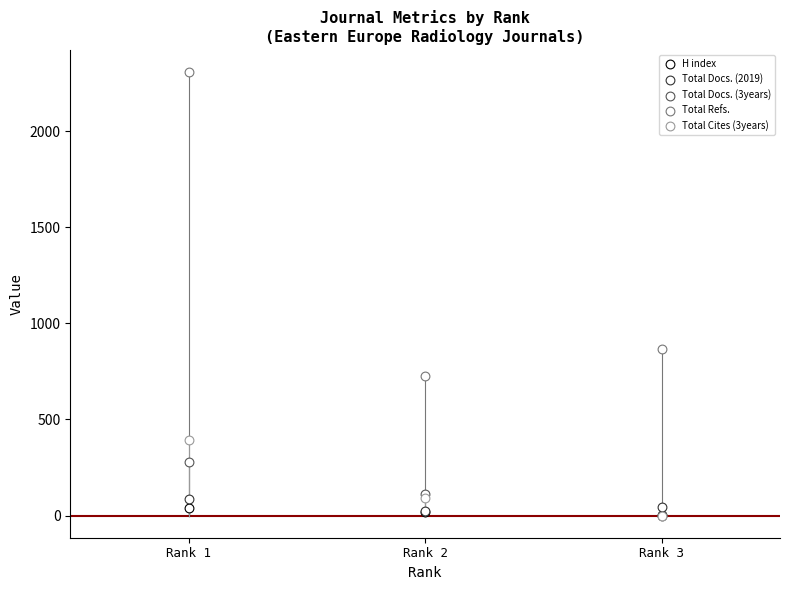

What are all the series names shown in the legend?

H index, Total Docs. (2019), Total Docs. (3years), Total Refs., Total Cites (3years)